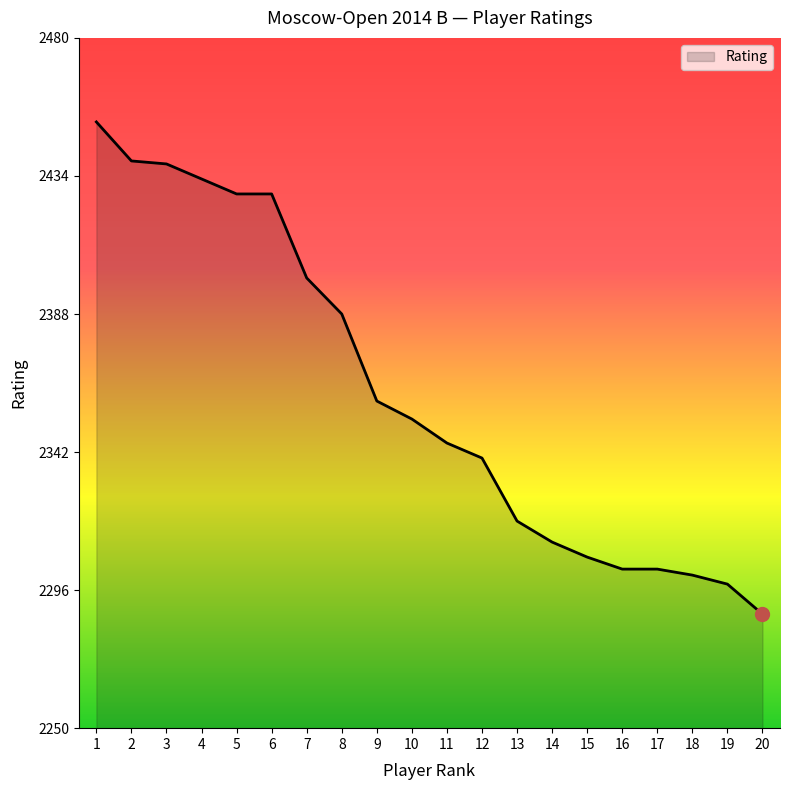

How many series are shown in this chart?

1